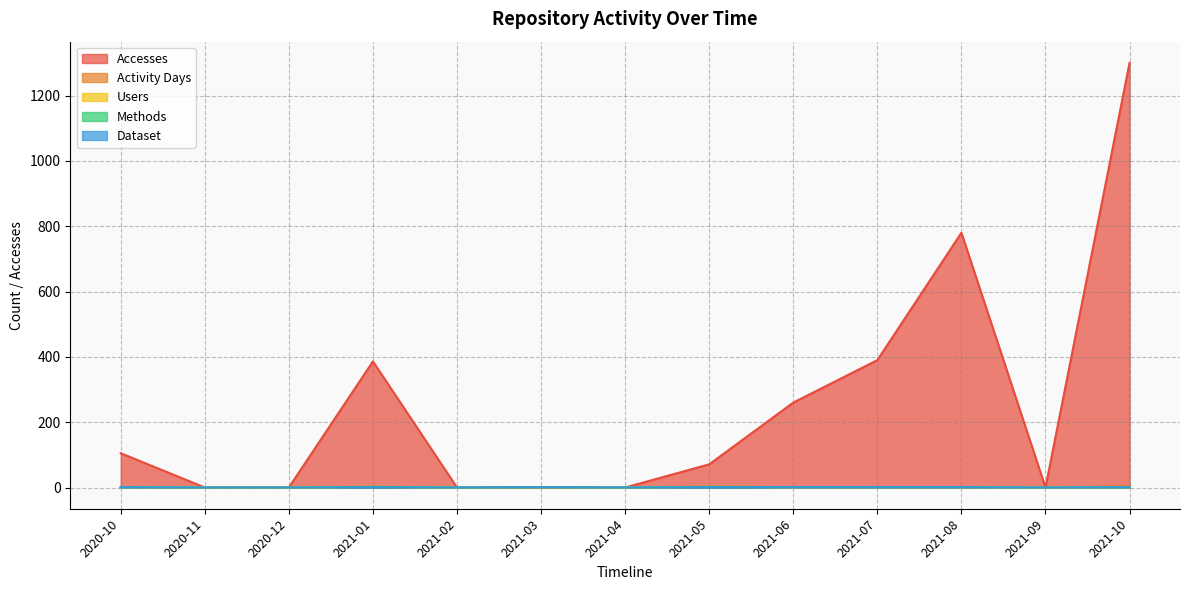

What is the sum of the Users values at 2021-07 and 2020-11?

1